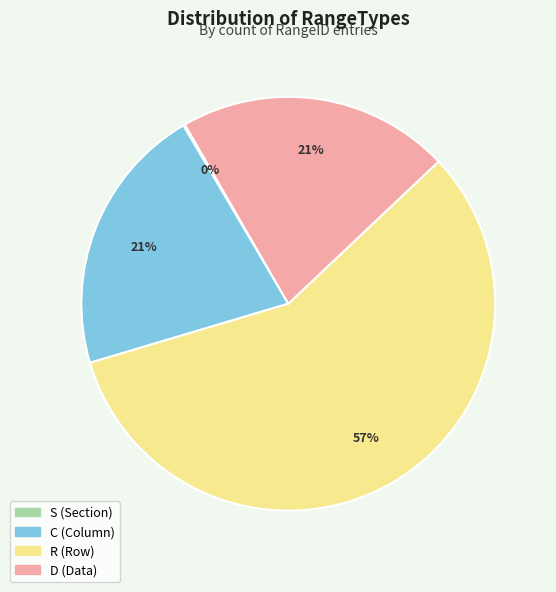

True or false: C accounts for 21% of the total.

True